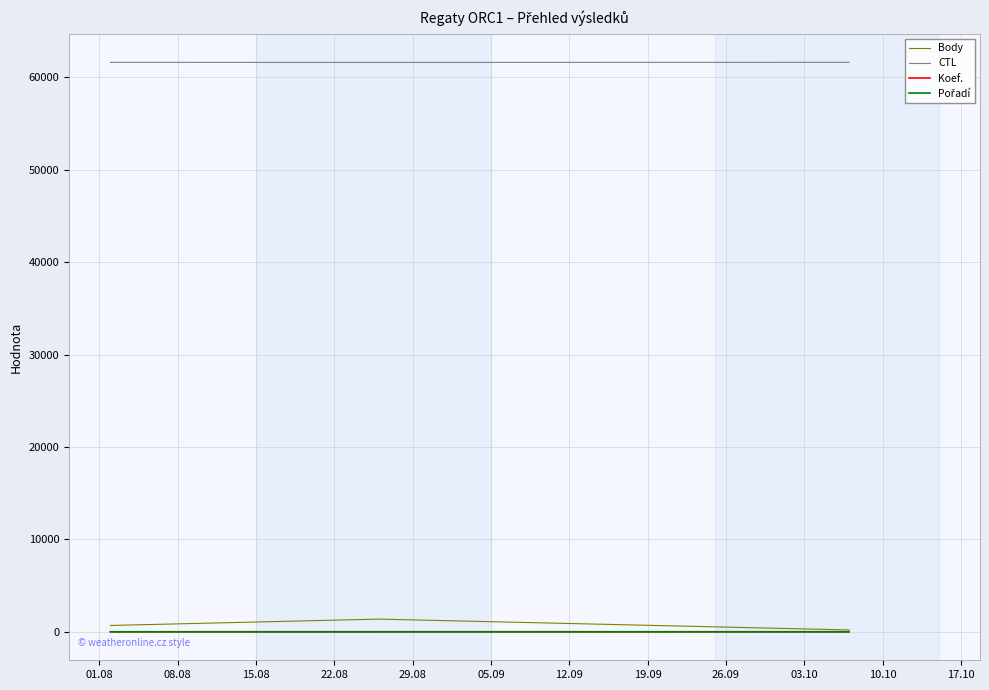

Which series has the largest total across all categories?

CTL